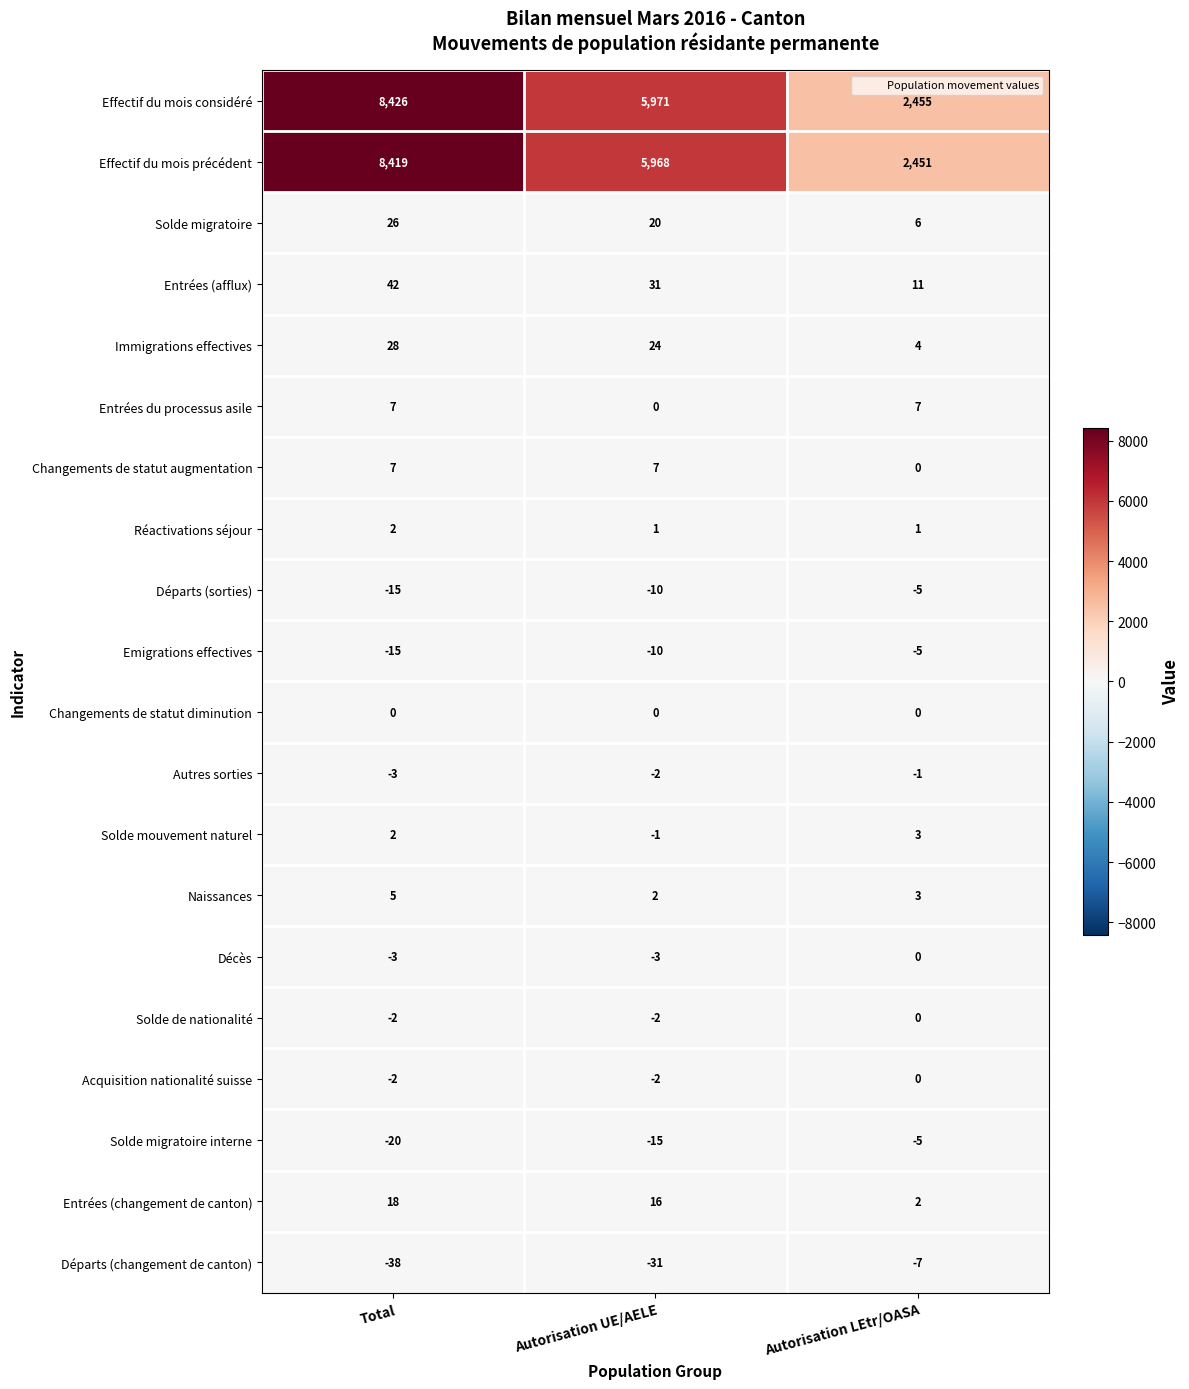

Count the number of categories in the chart.

3